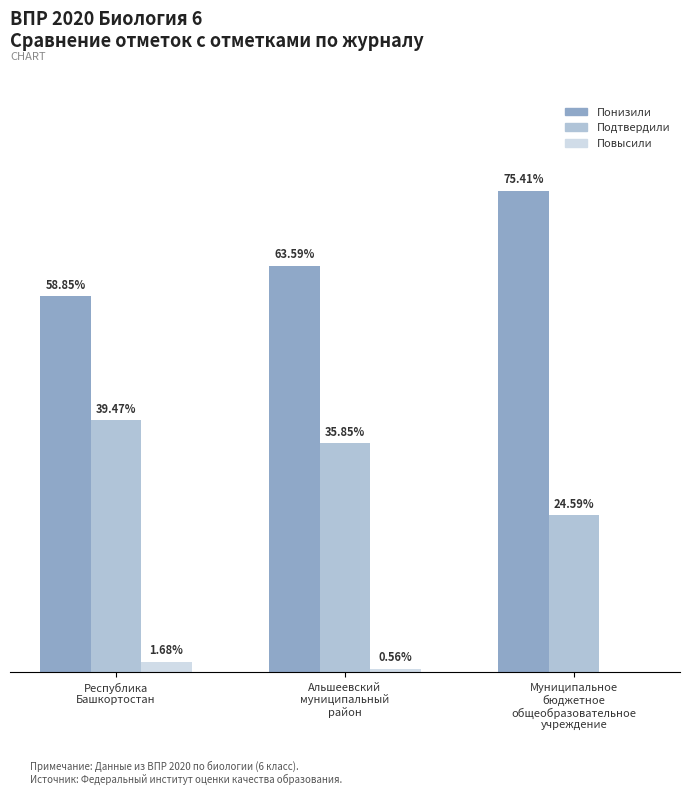

Which series has the largest total across all categories?

Понизили